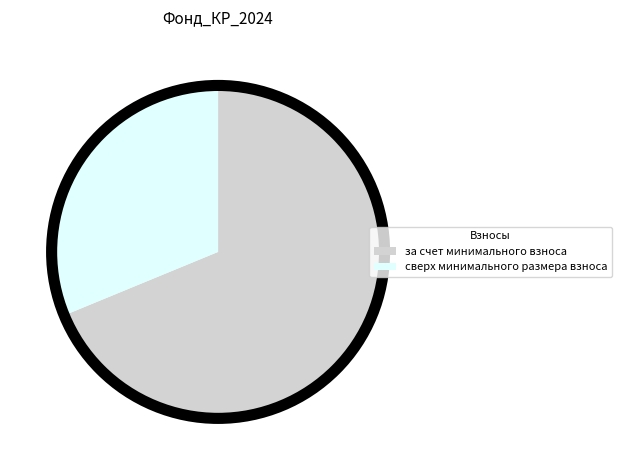

Do сверх минимального размера взноса and за счет минимального взноса together represent more than half of the pie?

Yes